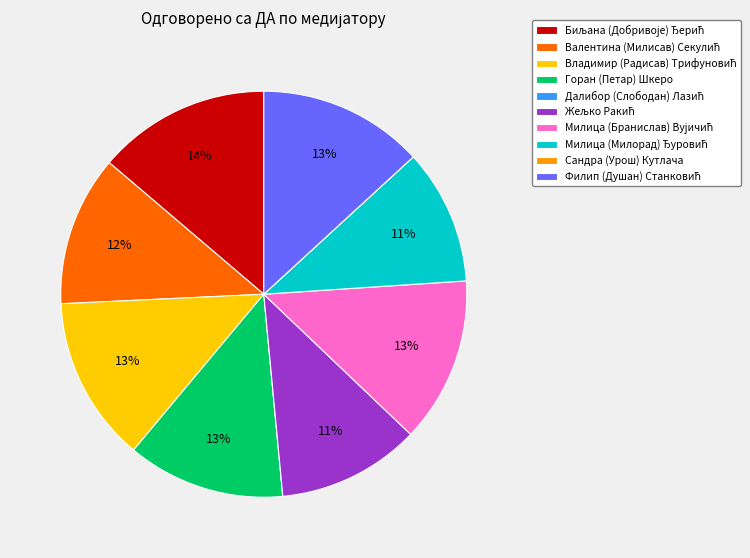

What percentage is the Горан (Петар) Шкеро slice, to the nearest percent?

13%